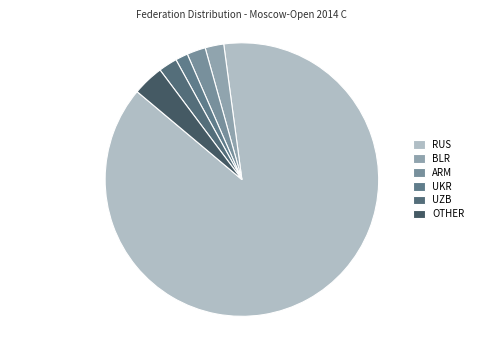

To the nearest percent, what percentage of the pie is UKR?

1%